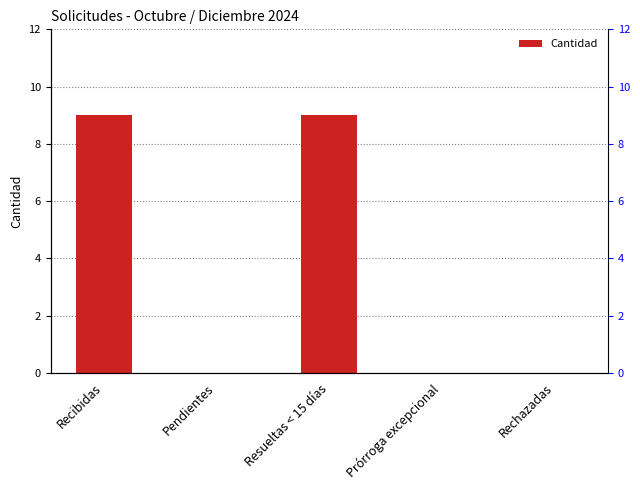

Reading left to right, list all the values displayed in this chart.

9	0	9	0	0